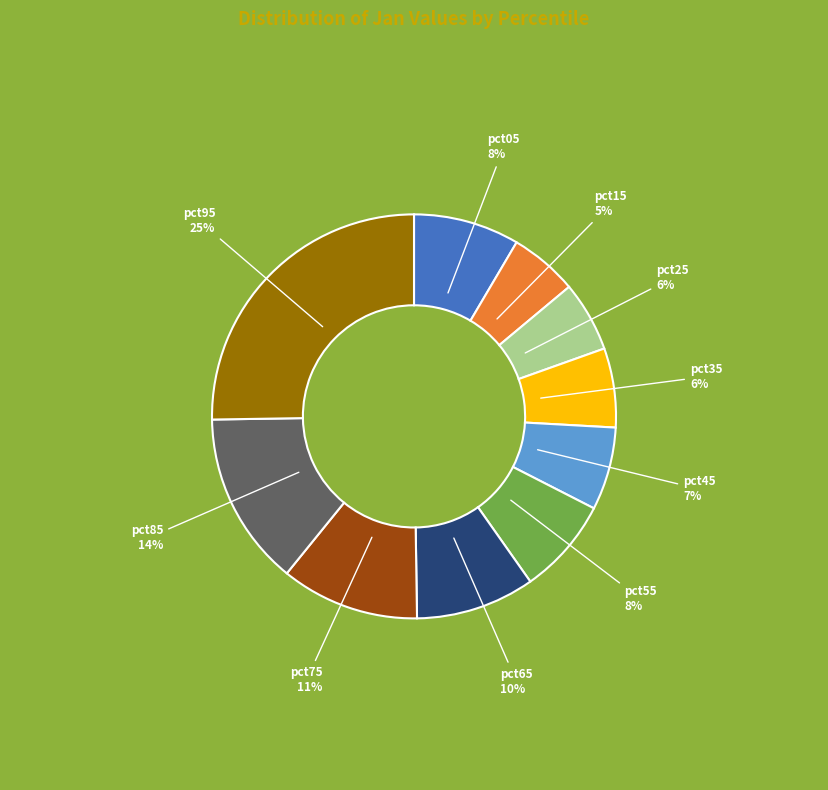

To the nearest percent, what percentage of the pie is pct75?

11%